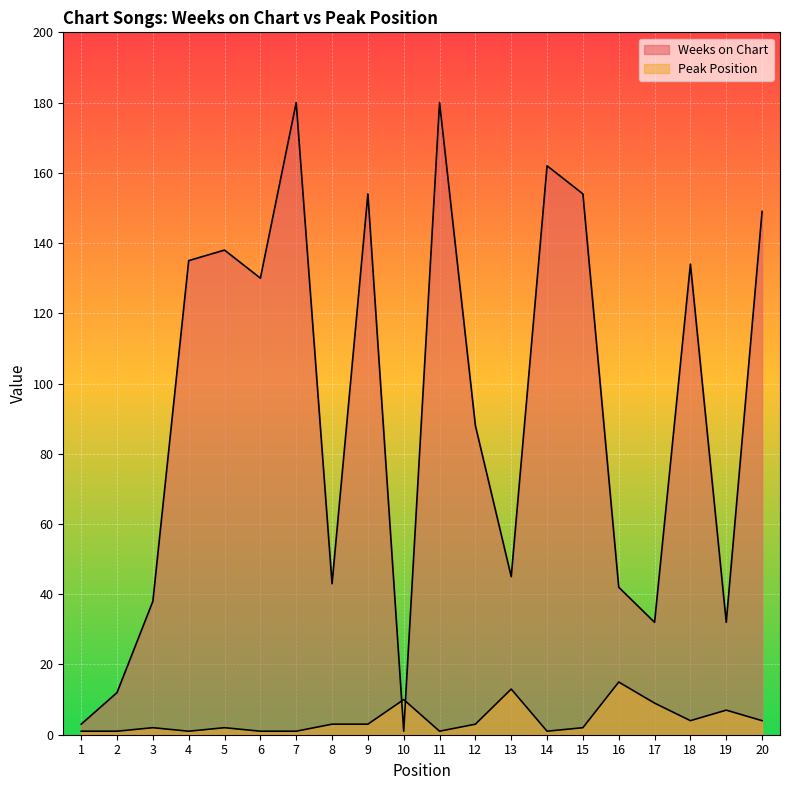

Reading left to right, what are all the values shown in this chart?

Weeks on Chart: 3	12	38	135	138	130	180	43	154	1	180	88	45	162	154	42	32	134	32	149
Peak Position: 1	1	2	1	2	1	1	3	3	10	1	3	13	1	2	15	9	4	7	4